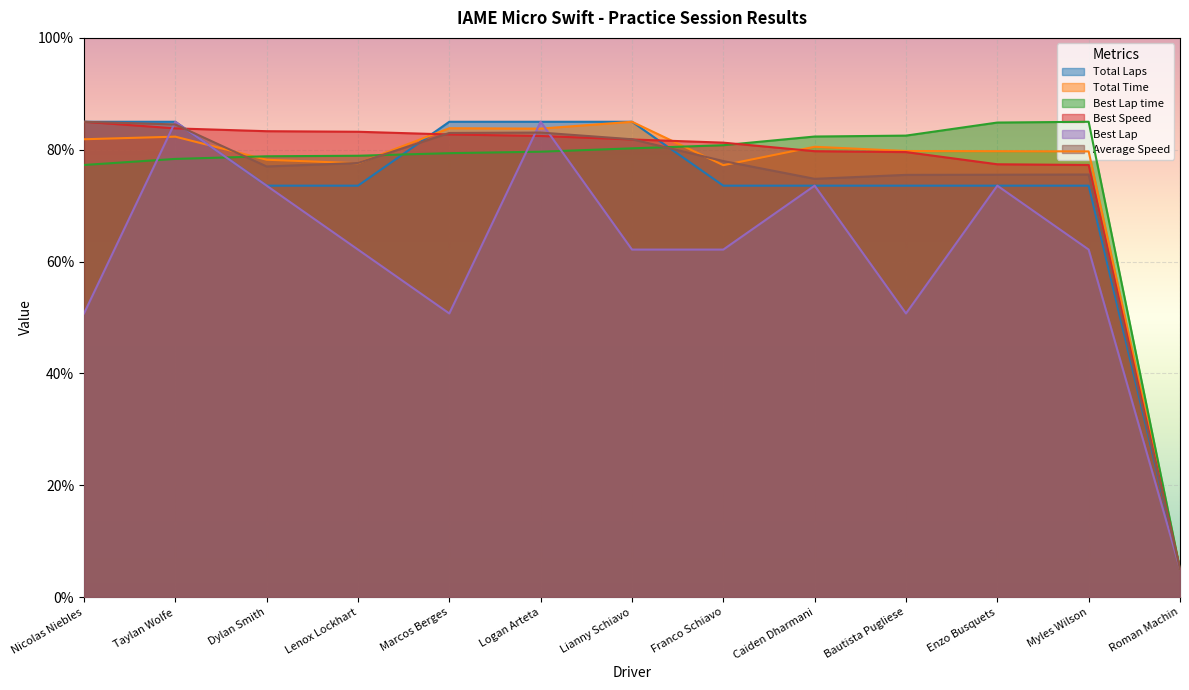

The Total Laps series shows 37.5 at Myles Wilson. True or false?

False